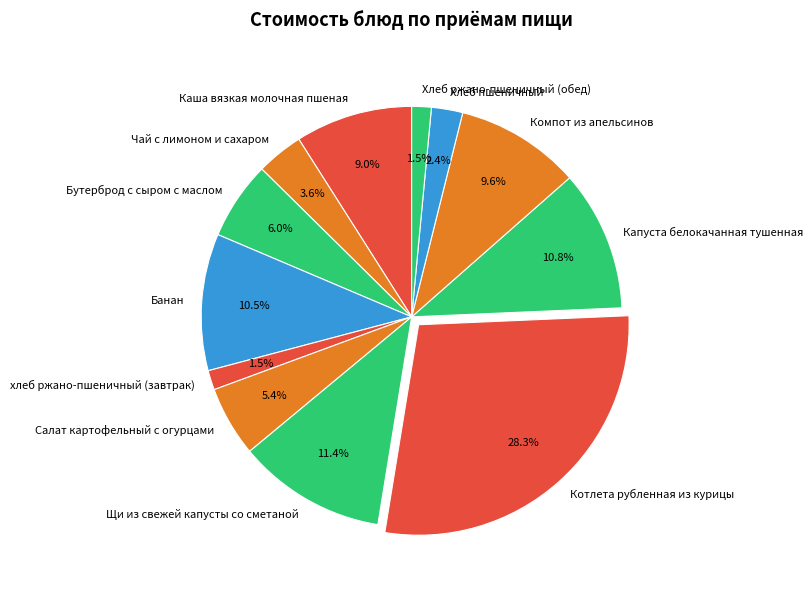

Between Капуста белокачанная тушенная and Бутерброд с сыром с маслом, which is larger?

Капуста белокачанная тушенная